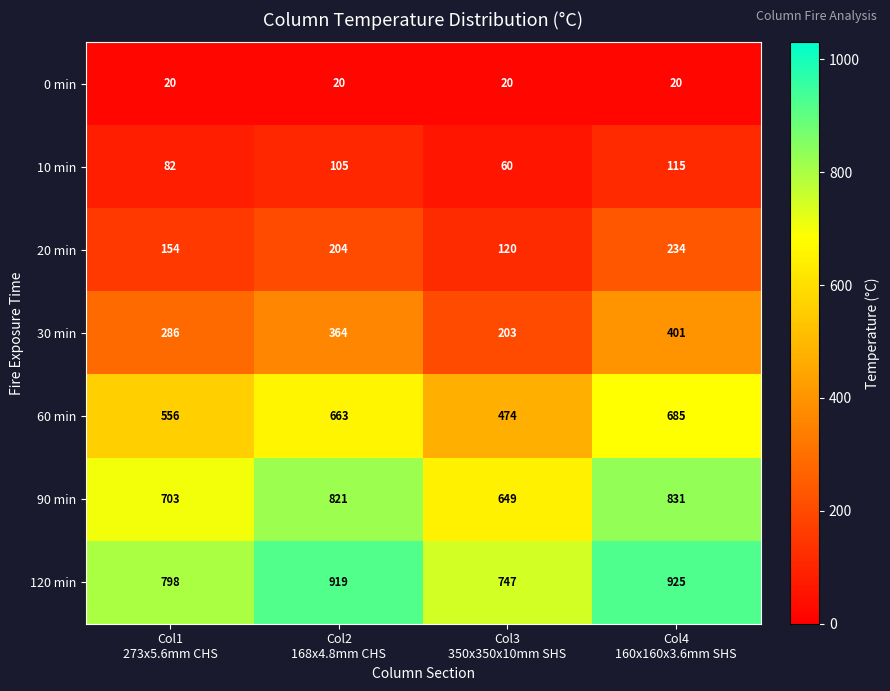

At how many categories does at least one series exceed 288?

4